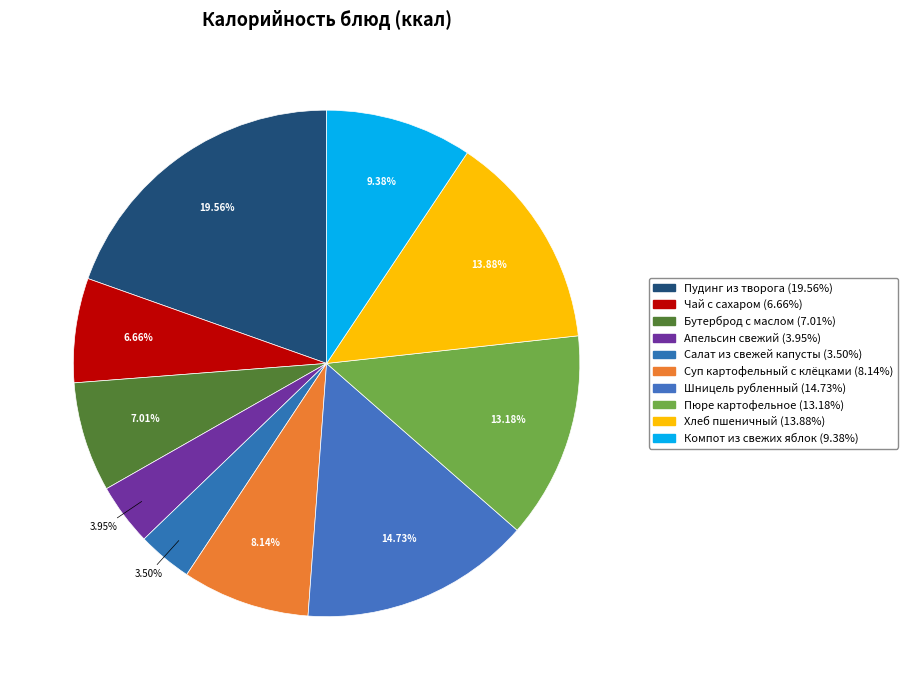

What percentage is the Пюре картофельное slice, to the nearest percent?

13%